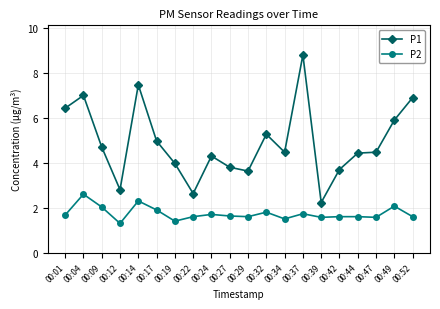

At which label does P1 reach its peak?

00:37